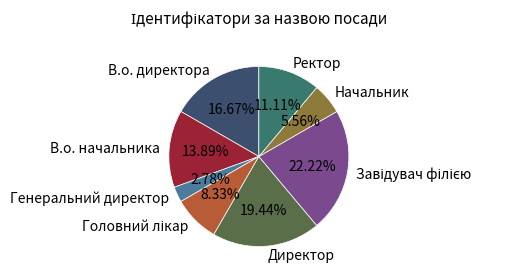

Is the sum of Начальник and В.о. директора greater than half?

No